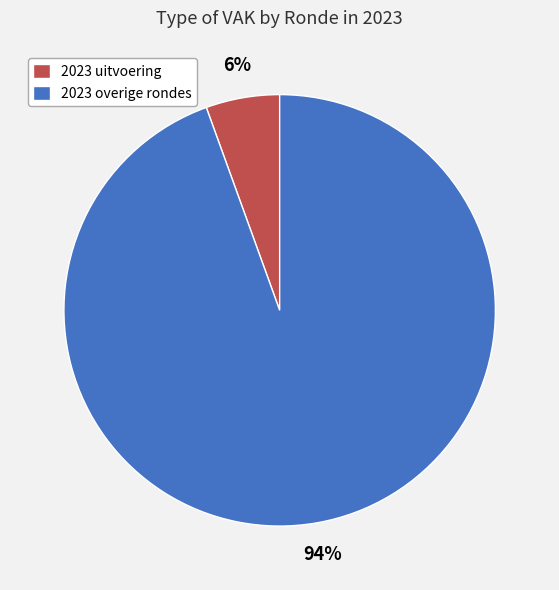

Do 2023 overige rondes and 2023 uitvoering together represent more than half of the pie?

Yes